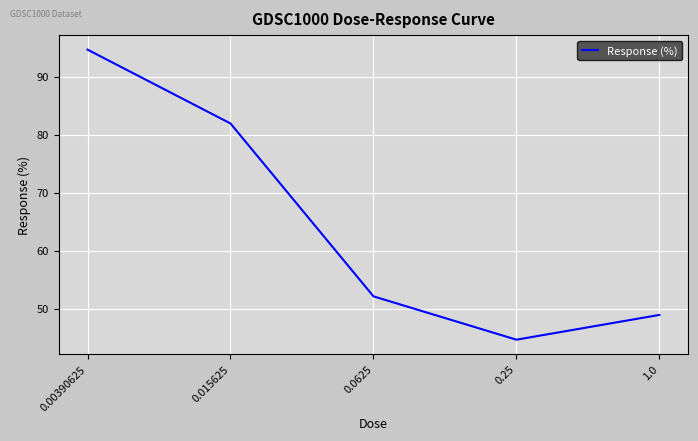

Rank the categories by value from lowest to highest.

0.25, 1.0, 0.0625, 0.015625, 0.00390625